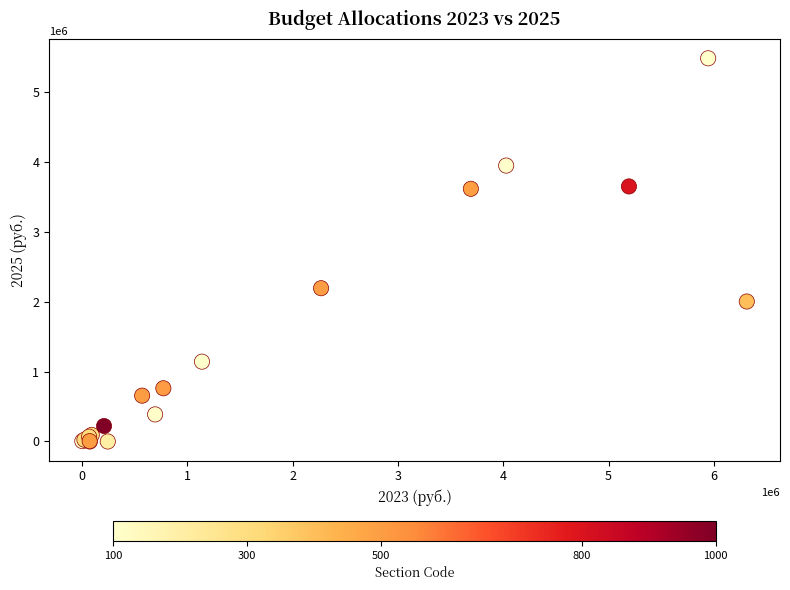

What Y value in the scatter plot is closest to 2737502?

2190000.0